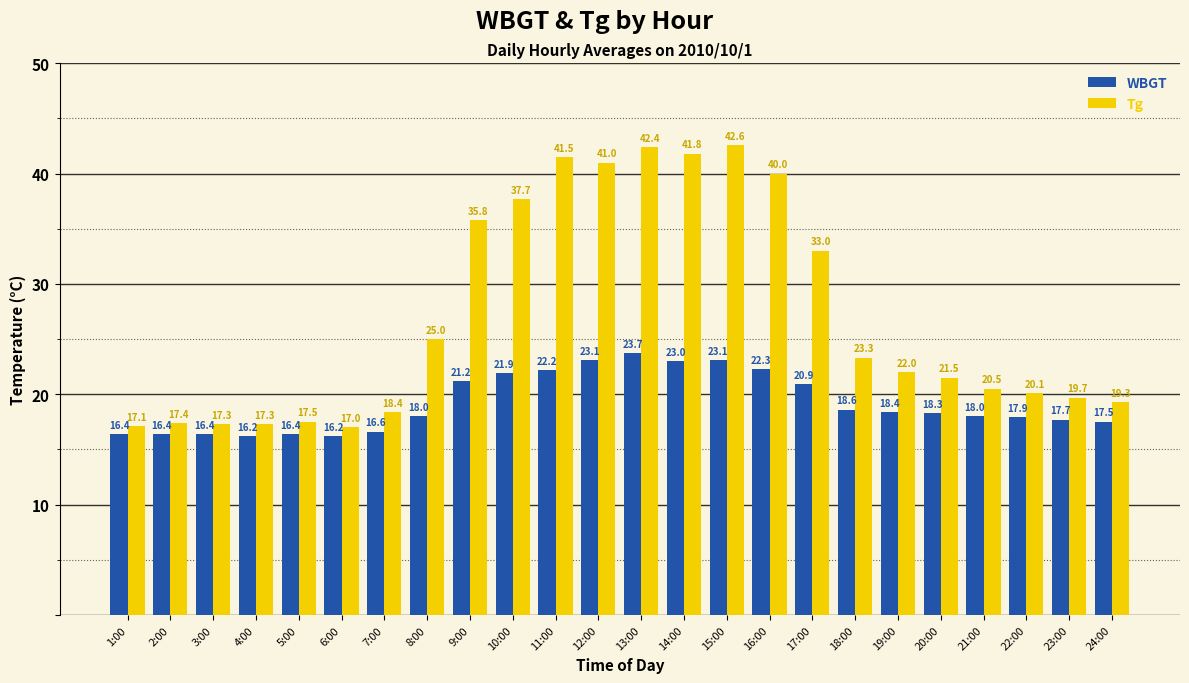

At how many categories does at least one series exceed 20?

15